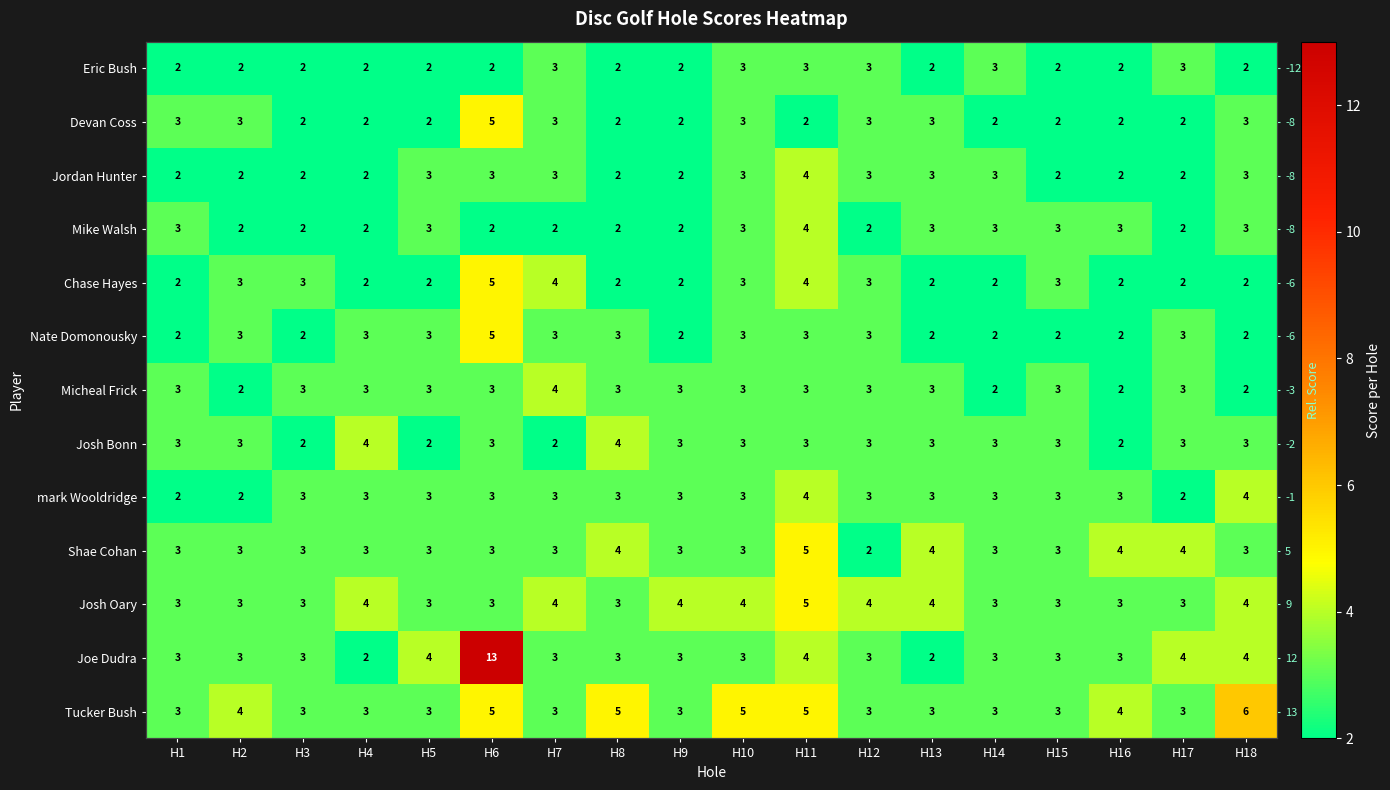

What is the difference between the maximum and second lowest values in the Tucker Bush series?

3